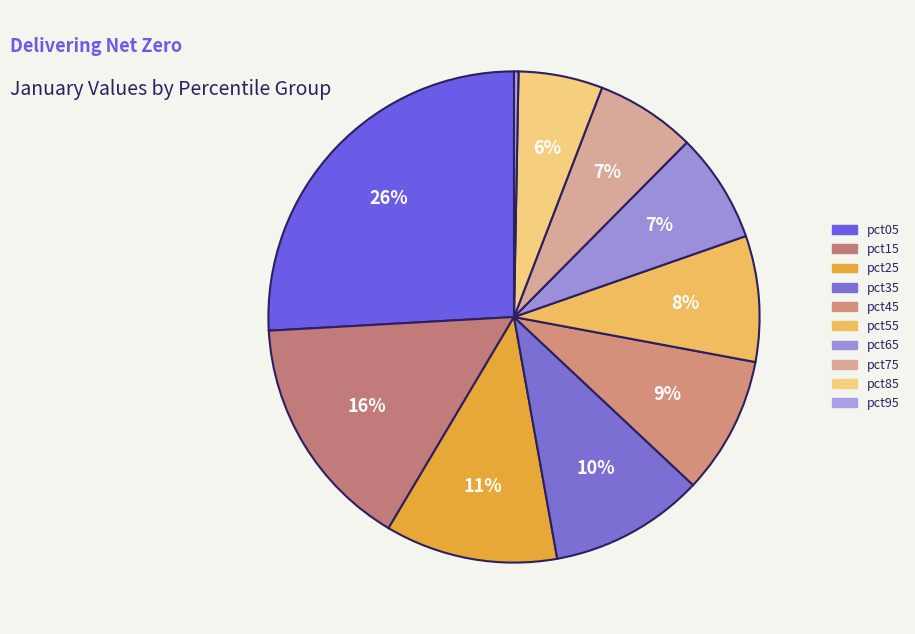

To the nearest percent, what percentage of the pie is pct35?

10%